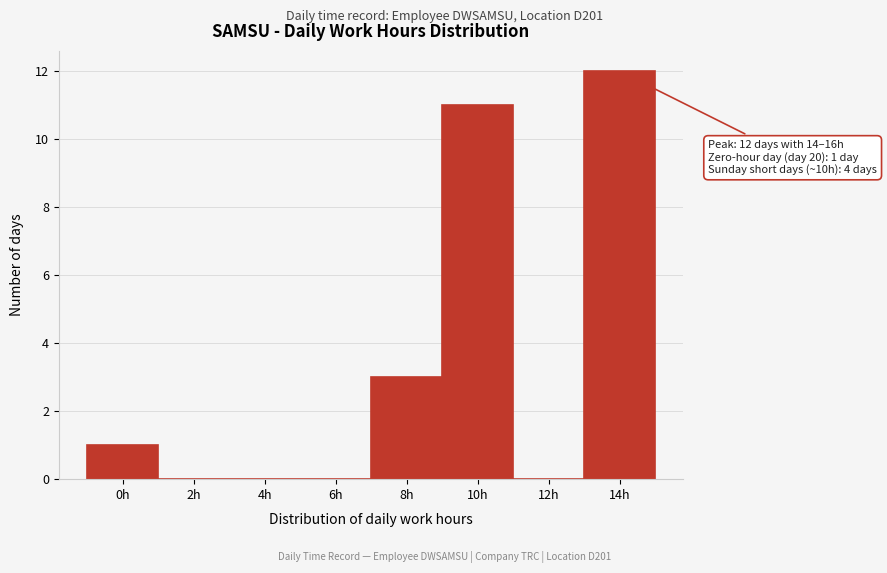

Reading left to right, extract all data points from this chart.

0h=1	2h=0	4h=0	6h=0	8h=3	10h=11	12h=0	14h=12